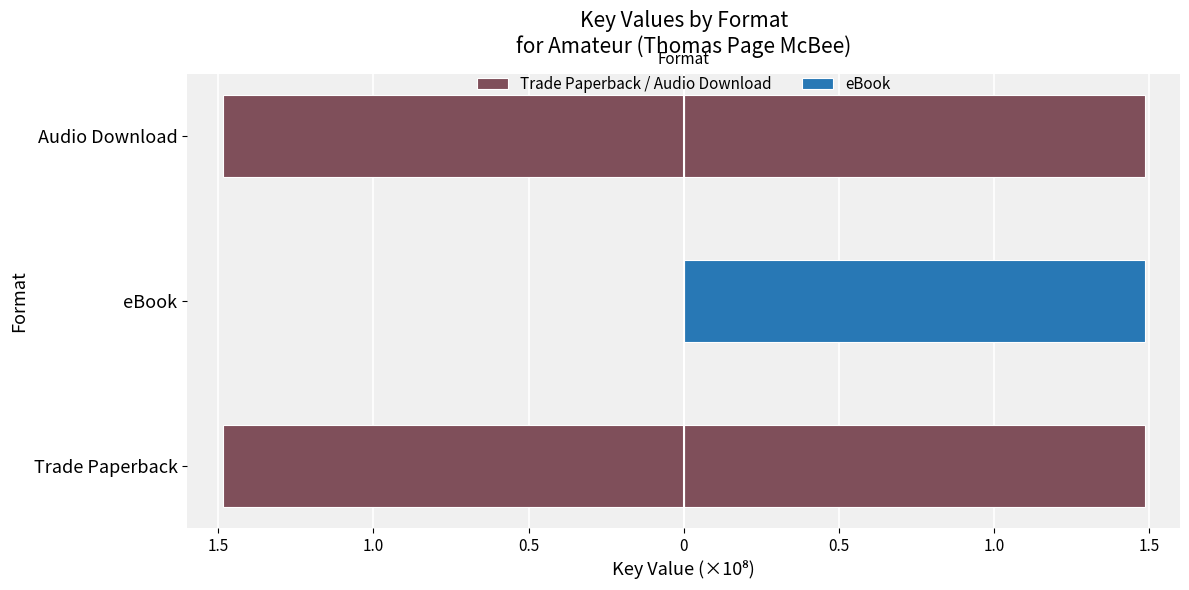

How many values are below -1?

2